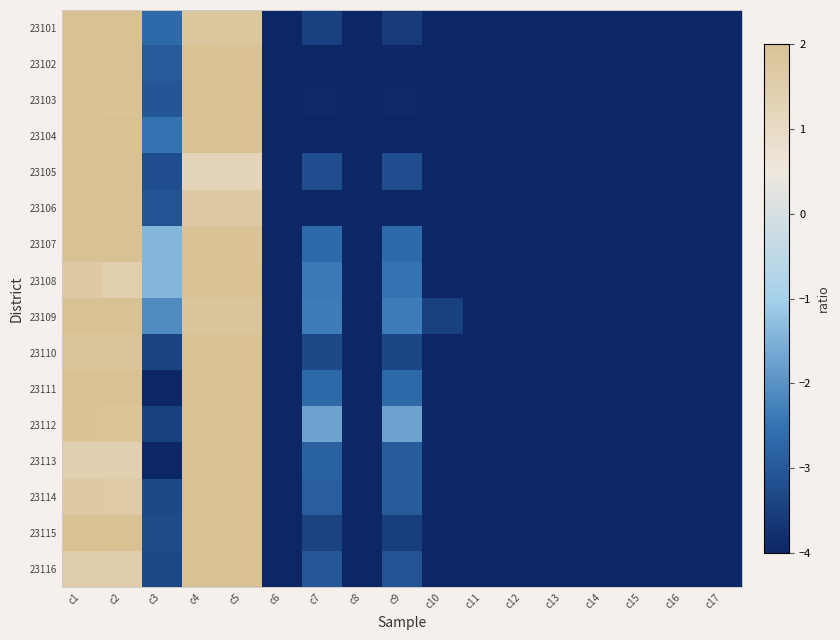

Which label corresponds to the smallest value in the chart?

c13